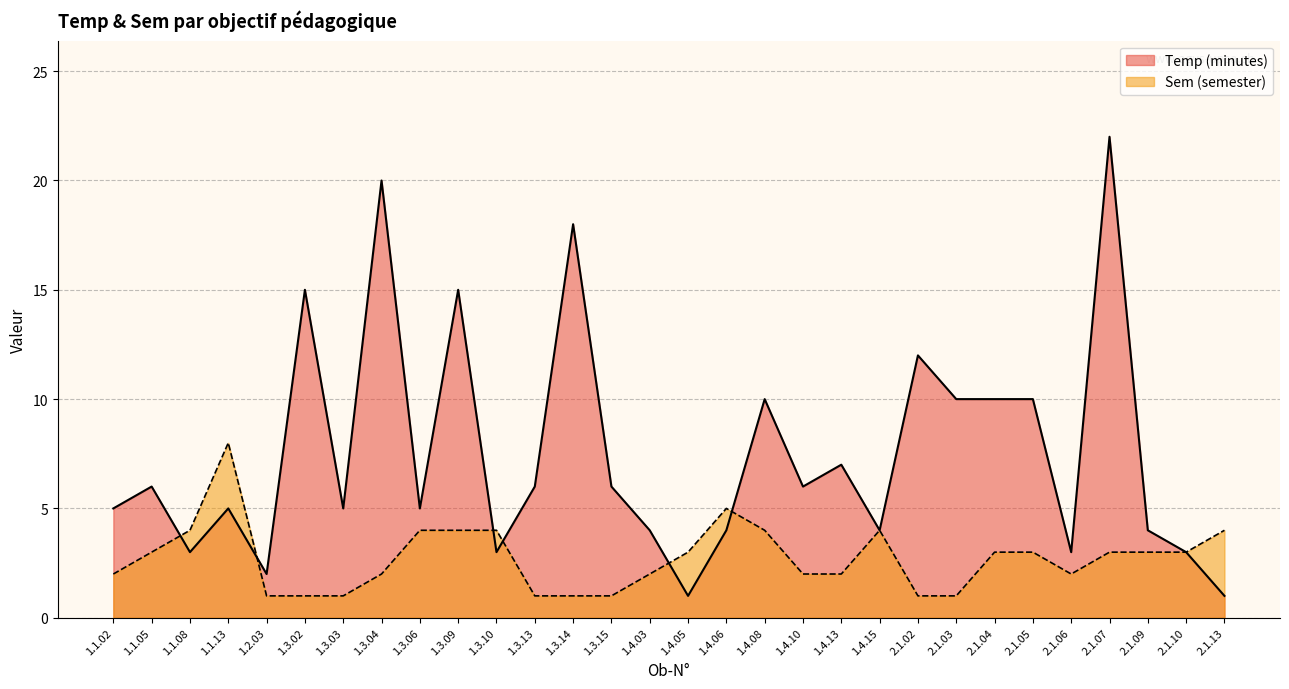

Which category has the highest value in the Temp (minutes) series?

2.1.07